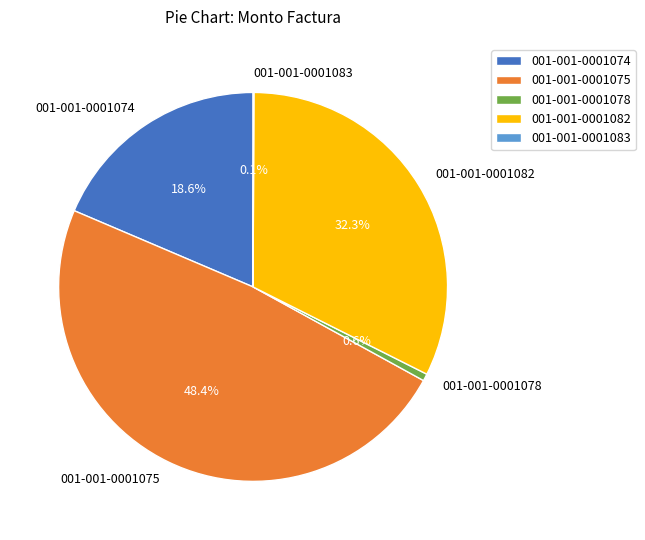

To the nearest percent, what percentage of the pie is 001-001-0001078?

1%